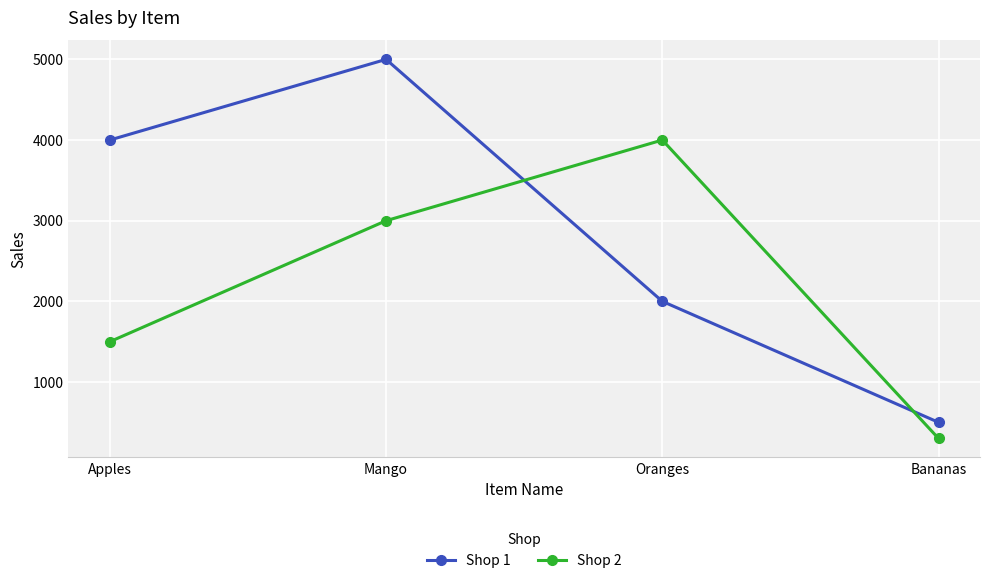

List the series in order of their peak value, lowest first.

Shop 2, Shop 1